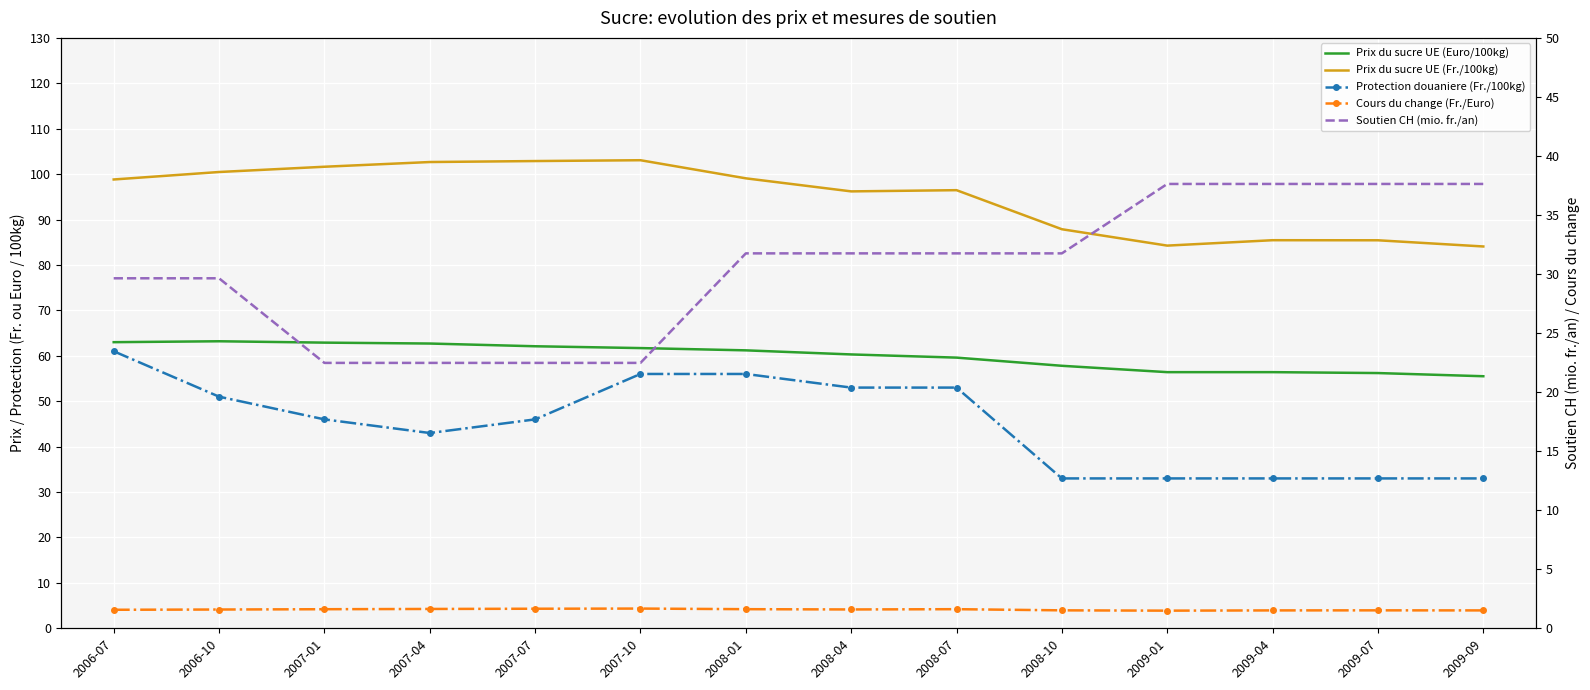

True or false: Prix du sucre UE (Euro/100kg) and Prix du sucre UE (Fr./100kg) intersect in this chart.

False